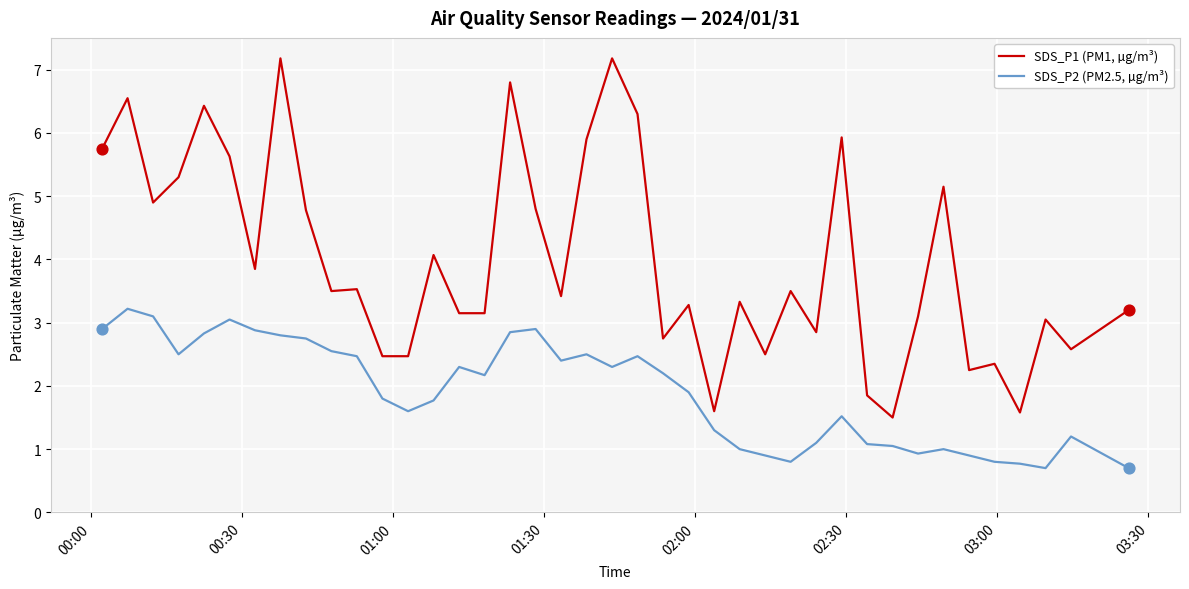

Which series has the largest range (max minus min)?

SDS_P1 (PM1, µg/m³)